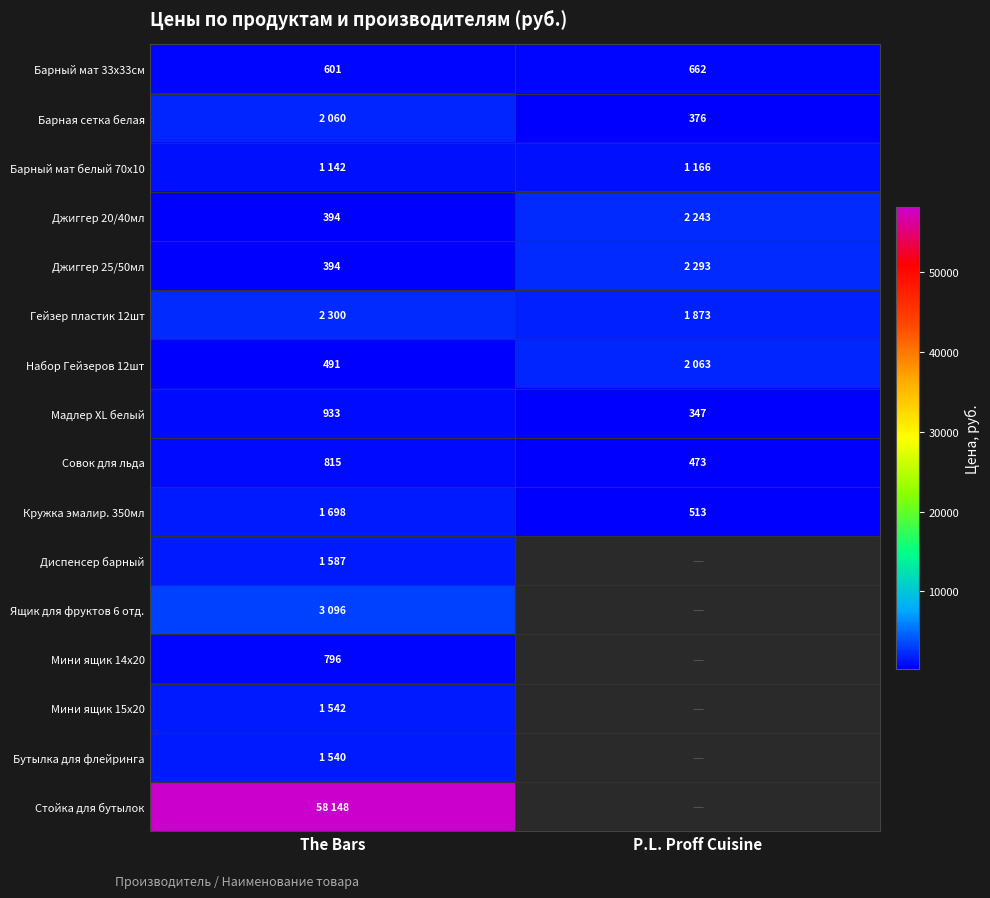

What is the spread (max minus min) of values at The Bars?

57754.0